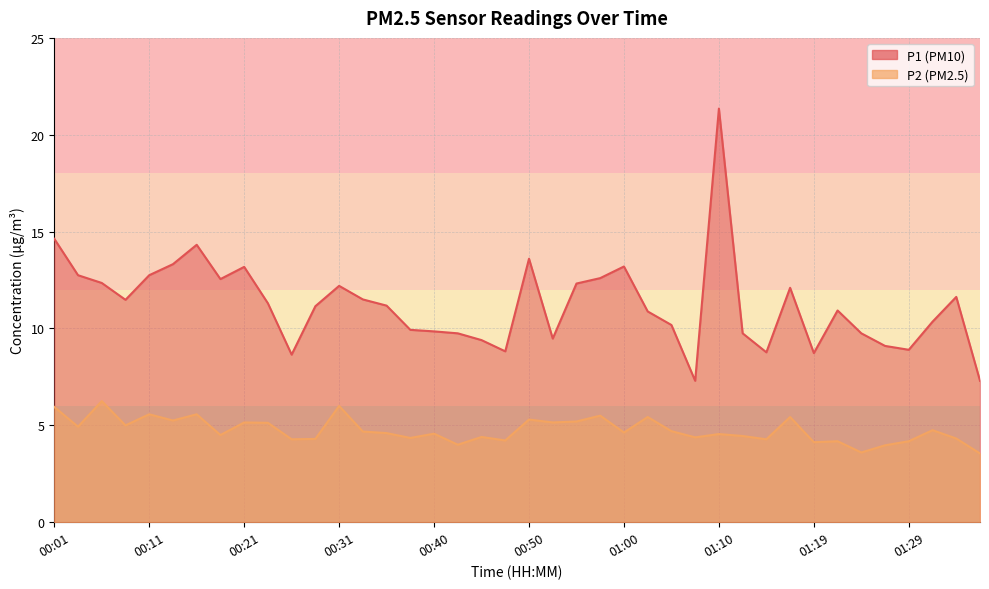

Reading left to right, extract all data points from this chart.

P1: 00:01=14.6	00:04=12.8	00:06=12.3	00:09=11.5	00:11=12.8	00:14=13.3	00:16=14.3	00:19=12.6	00:21=13.2	00:23=11.3	00:26=8.7	00:28=11.2	00:31=12.2	00:33=11.5	00:36=11.2	00:38=9.9	00:40=9.8	00:43=9.8	00:45=9.4	00:48=8.8	00:50=13.6	00:53=9.5	00:55=12.3	00:57=12.6	01:00=13.2	01:02=10.9	01:05=10.2	01:07=7.3	01:10=21.4	01:12=9.8	01:15=8.8	01:17=12.1	01:19=8.7	01:22=10.9	01:24=9.8	01:27=9.1	01:29=8.9	01:32=10.3	01:34=11.6	01:37=7.3
P2: 00:01=6.0	00:04=4.9	00:06=6.2	00:09=5.0	00:11=5.6	00:14=5.2	00:16=5.6	00:19=4.5	00:21=5.2	00:23=5.1	00:26=4.3	00:28=4.3	00:31=6.0	00:33=4.7	00:36=4.6	00:38=4.3	00:40=4.6	00:43=4.0	00:45=4.4	00:48=4.2	00:50=5.3	00:53=5.2	00:55=5.2	00:57=5.5	01:00=4.6	01:02=5.4	01:05=4.7	01:07=4.4	01:10=4.5	01:12=4.5	01:15=4.3	01:17=5.4	01:19=4.1	01:22=4.2	01:24=3.6	01:27=4.0	01:29=4.2	01:32=4.8	01:34=4.3	01:37=3.5